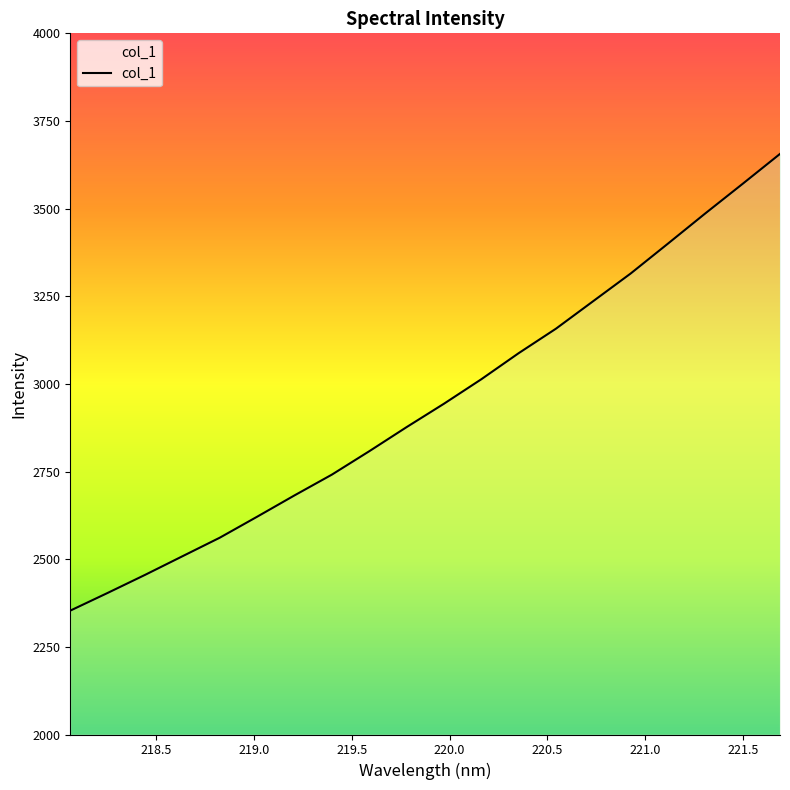

What is the minimum value shown in the chart?

2353.3